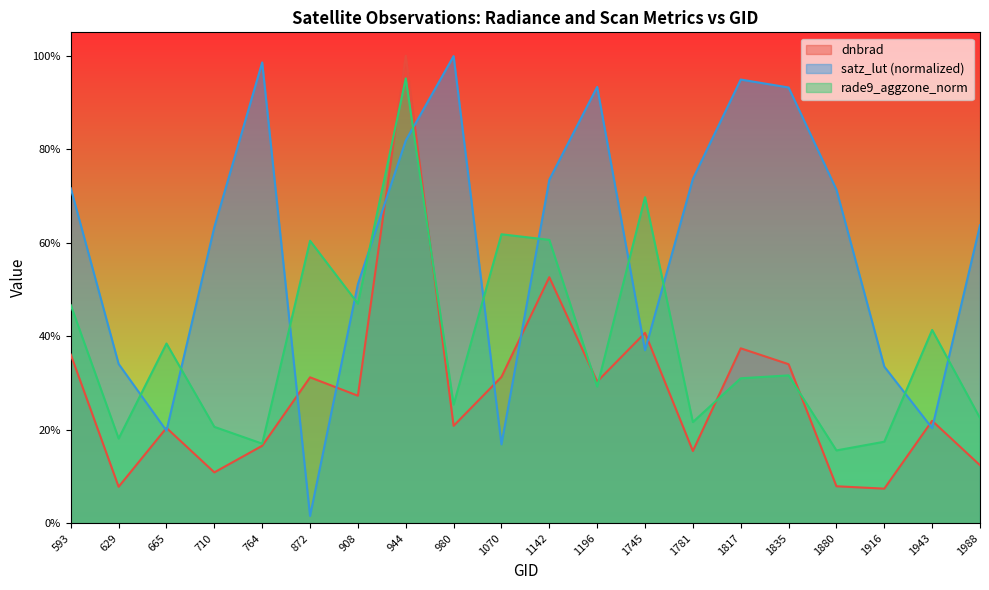

Which series has the largest total across all categories?

satz_lut (normalized)